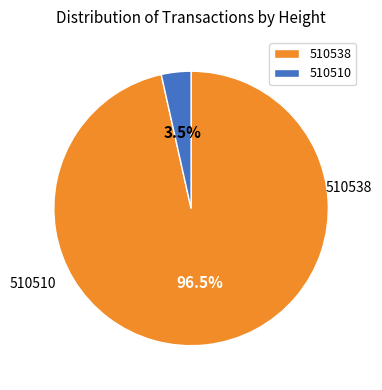

Which slice represents more than half of the pie?

510538